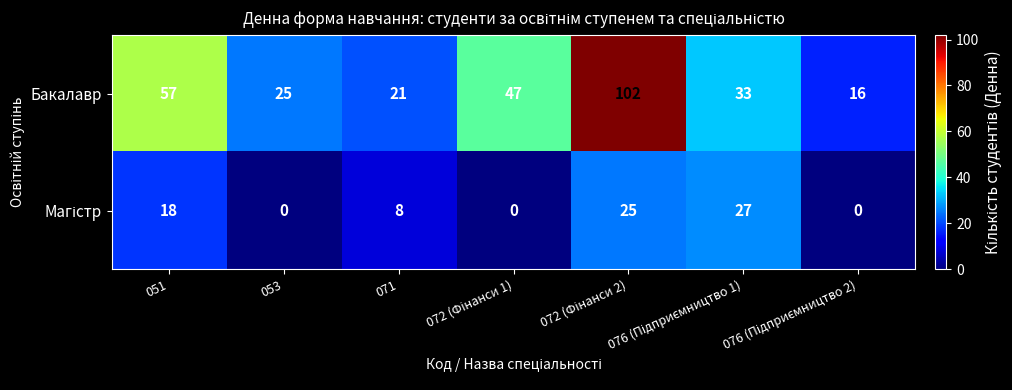

At which label is Бакалавр closest to 59?

051